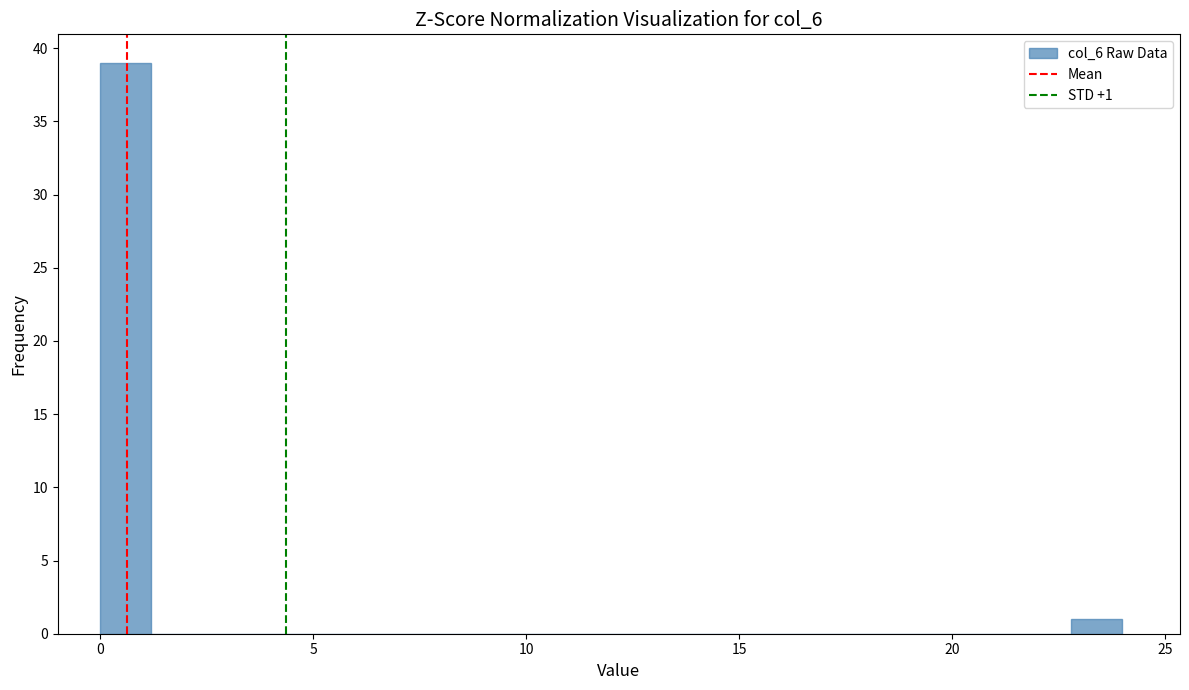

Around what value on the x-axis is the tallest bar? Give the approximate position of its centre, as read against the axis.

0.5